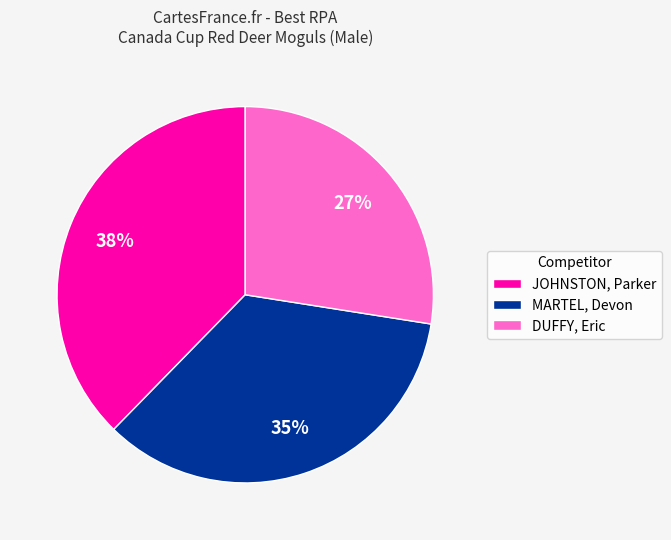

The JOHNSTON, Parker slice represents 38% of the pie. True or false?

True